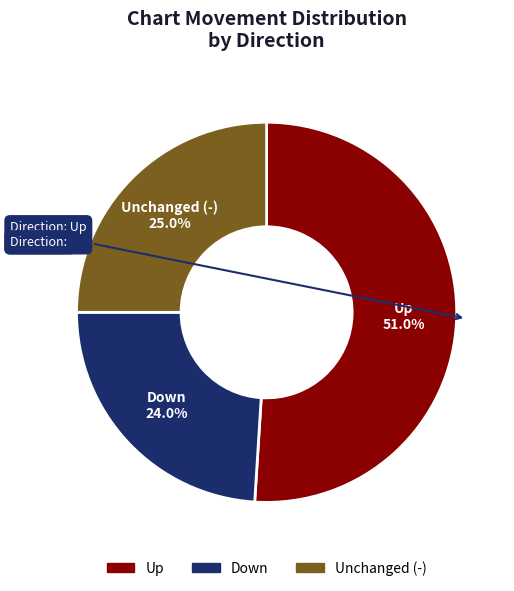

How many slices are in this pie chart?

3